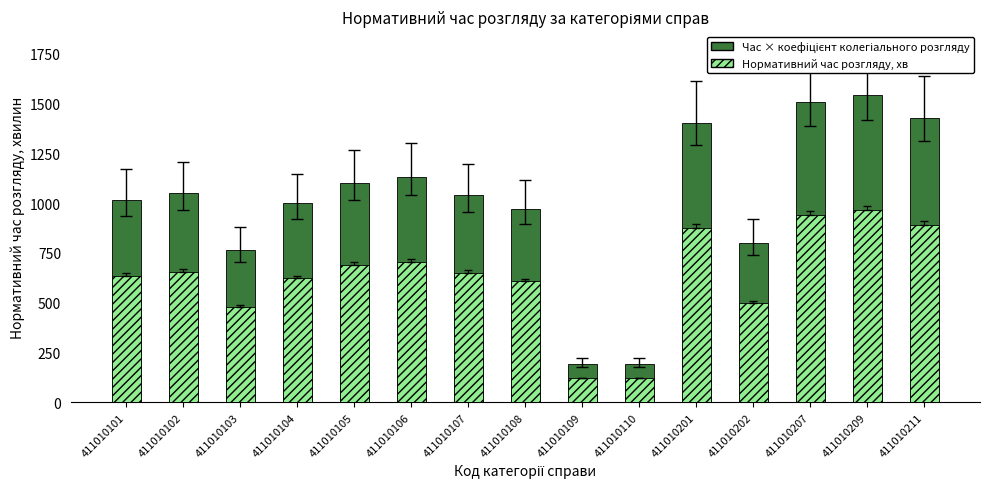

True or false: Час × коефіцієнт колегіального розгляду has a value of 2287.1 at 411010207.

False